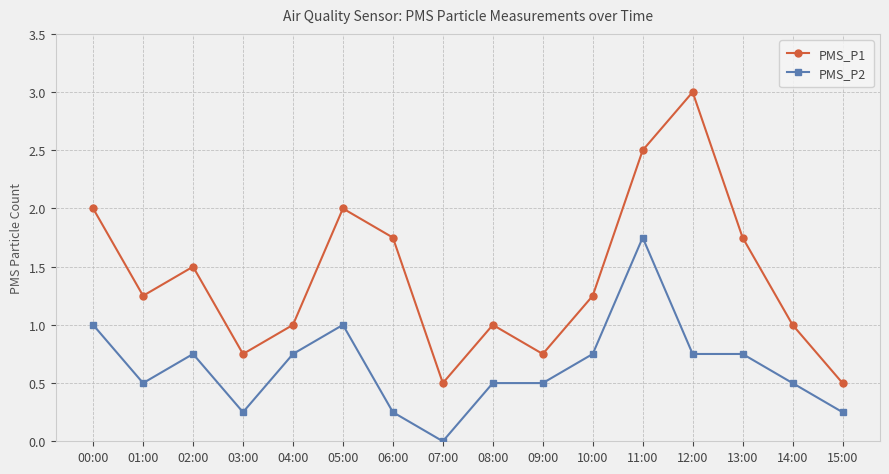

What is the spread (max minus min) of values at 05:00?

1.0